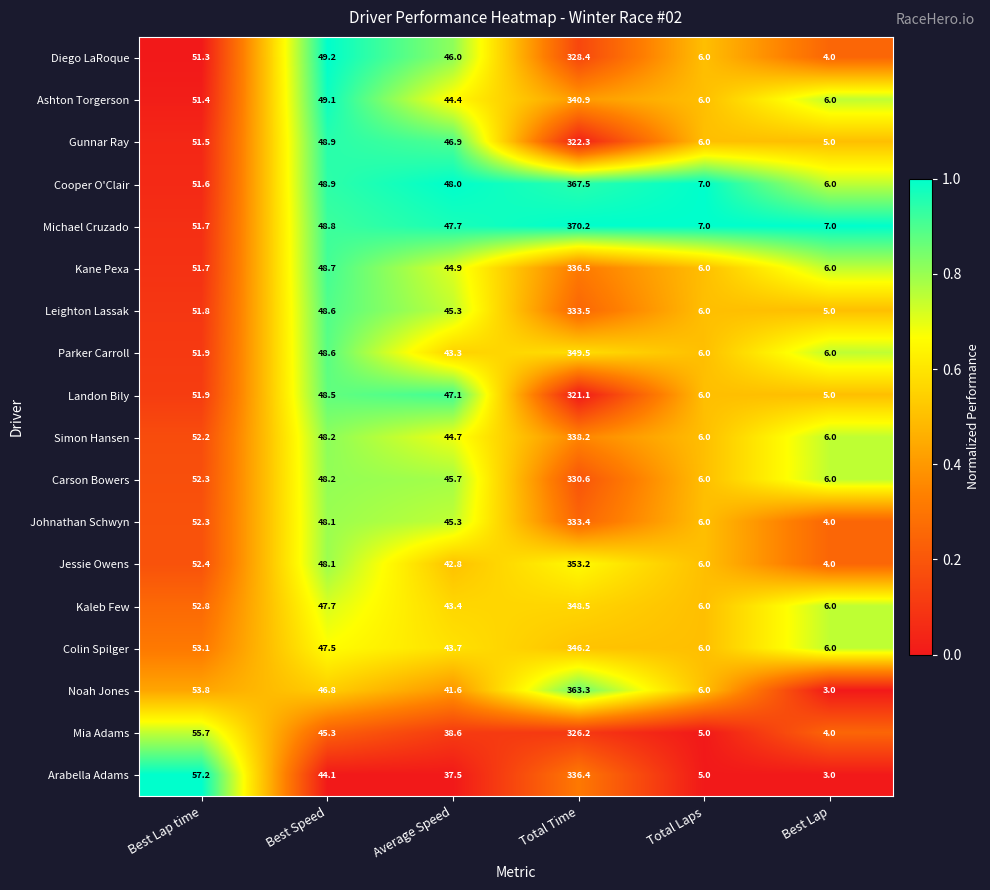

Which series has the widest spread of values?

Michael Cruzado